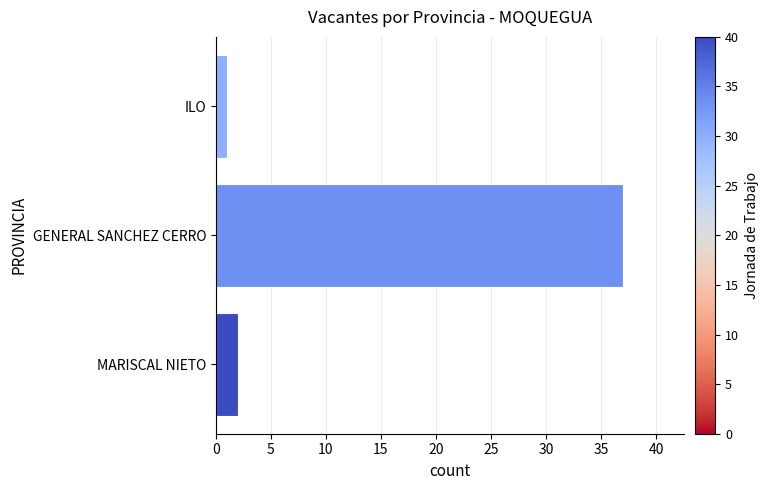

How many data points does each series have?

3